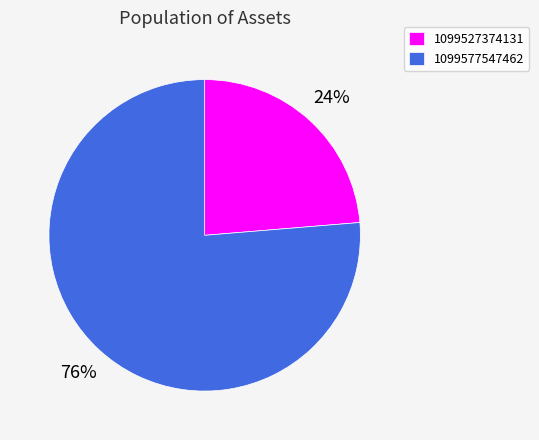

To the nearest percent, what is the combined percentage of 1099577547462 and 1099527374131?

100%